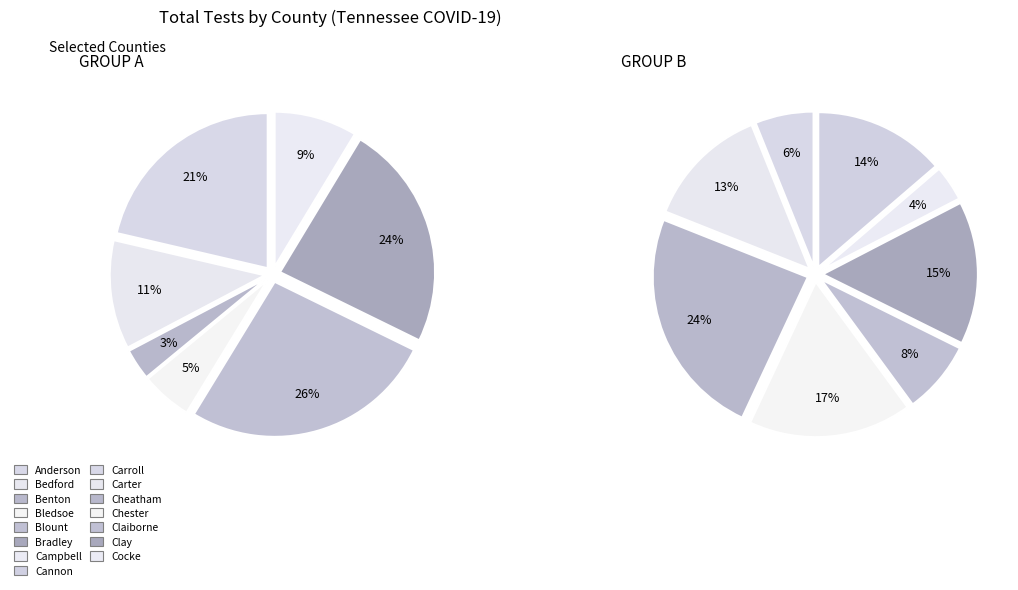

How many segments does this pie chart have?

15